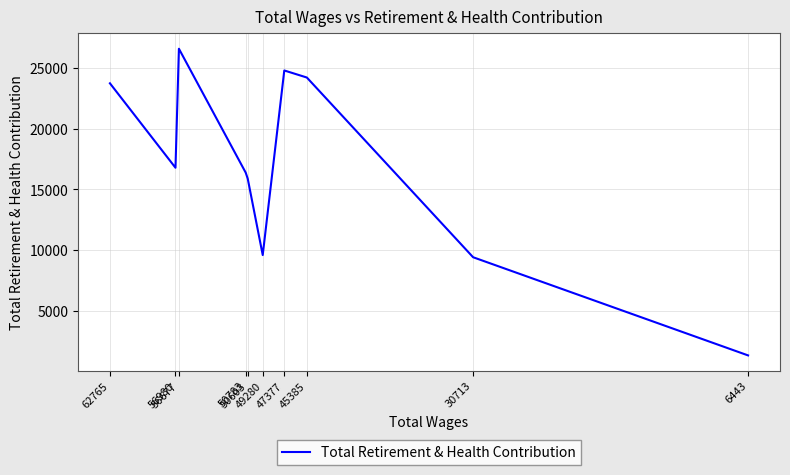

What is the difference between the maximum and minimum values?

25239